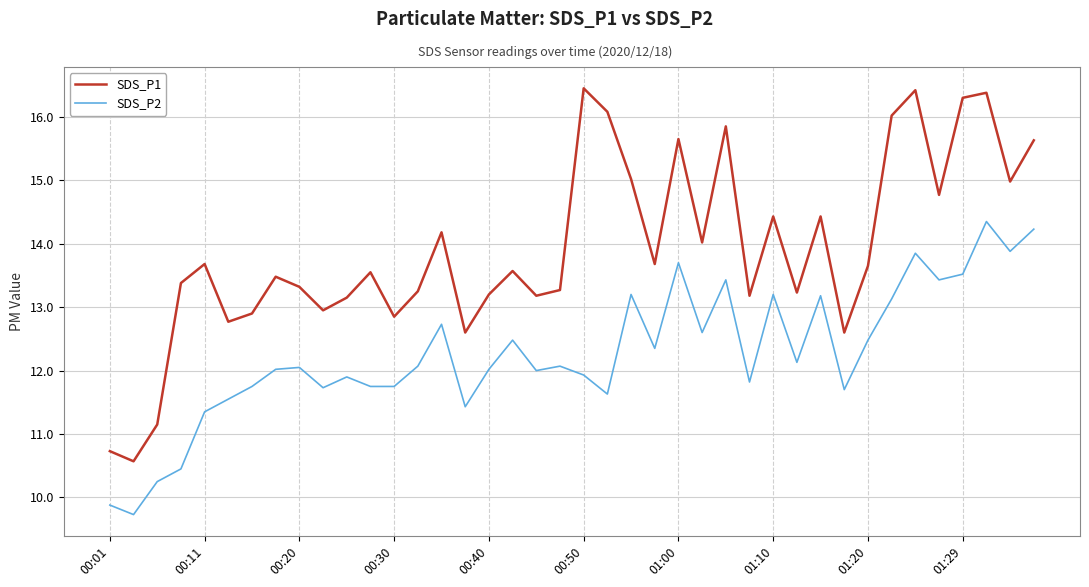

What is the smallest value displayed?

9.7